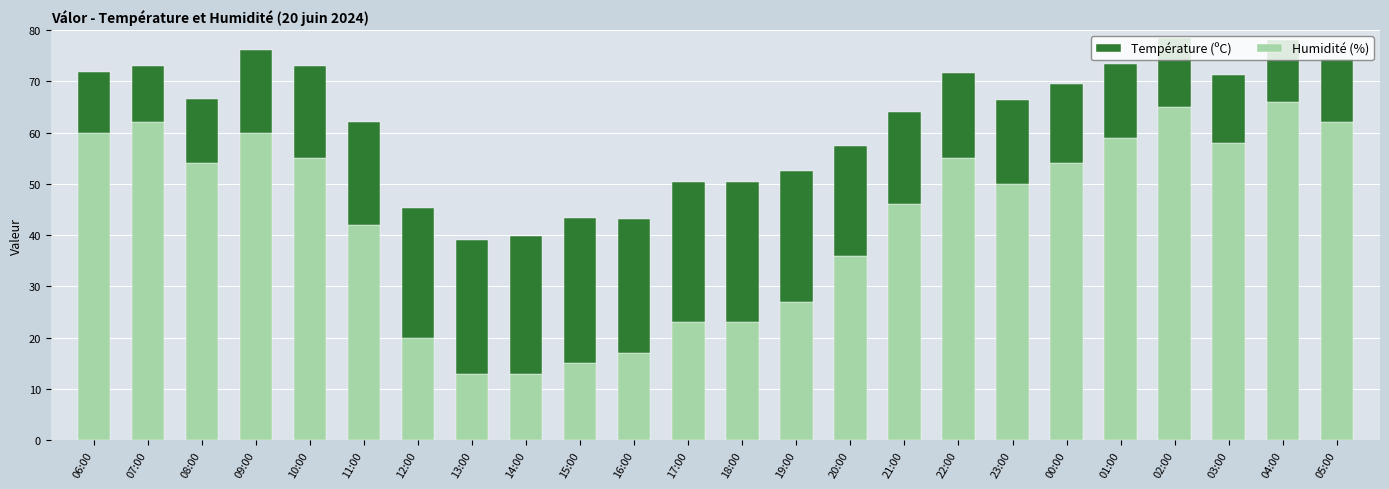

How many distinct data groups are displayed?

2